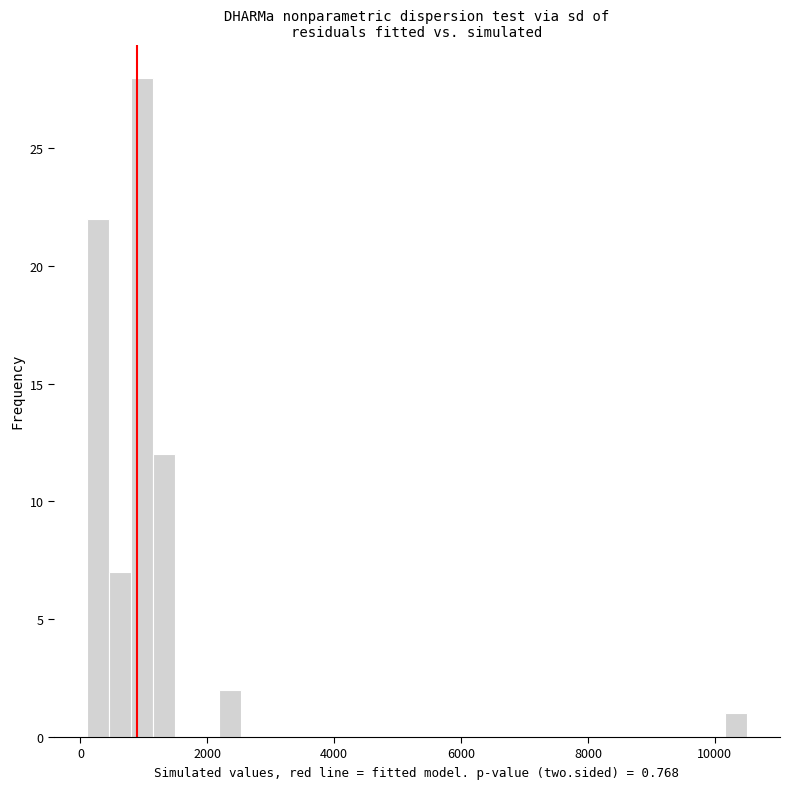

Around what value on the x-axis is the tallest bar? Give the approximate position of its centre, as read against the axis.

1000